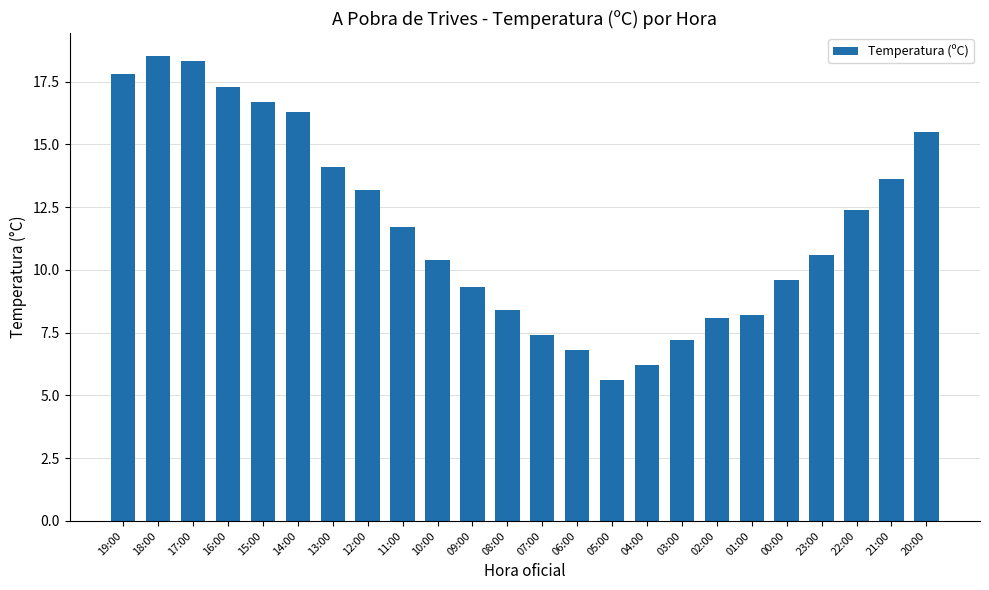

True or false: the data shows 17.3 at 16:00.

True